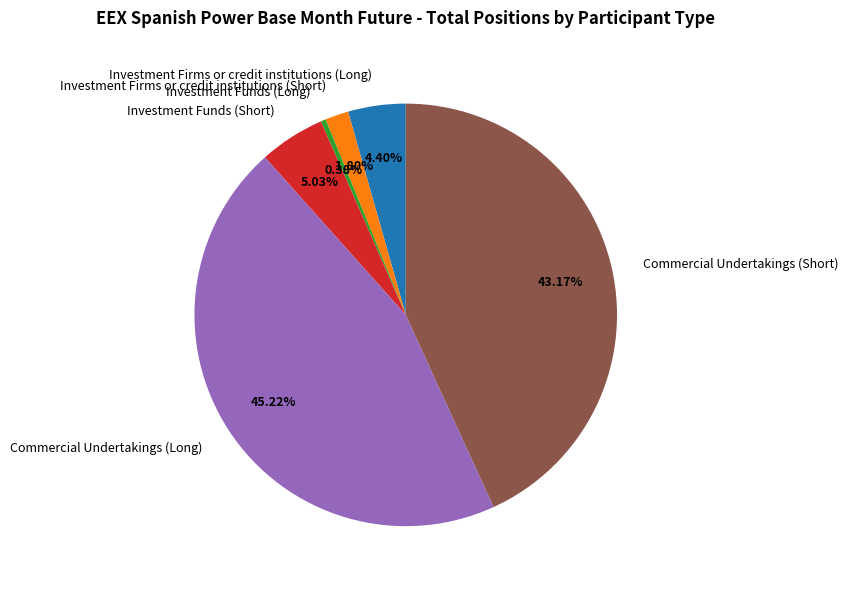

How much of the chart is everything except Commercial Undertakings (Short)?

56.8%